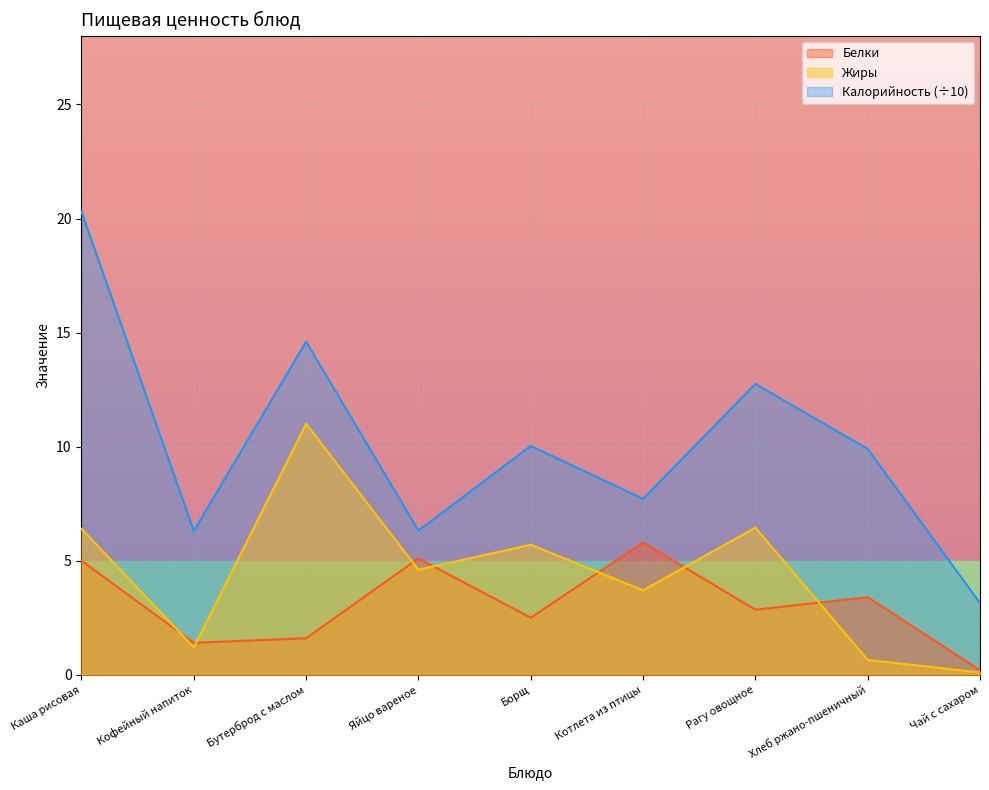

Reading left to right, transcribe all the data shown in this chart.

Калорийность: Каша рисовая=20.3	Кофейный напиток=6.3	Бутерброд с маслом=14.6	Яйцо вареное=6.3	Борщ=10.0	Котлета из птицы=7.7	Рагу овощное=12.8	Хлеб ржано-пшеничный=9.9	Чай с сахаром=3.1
Белки: Каша рисовая=5.0	Кофейный напиток=1.4	Бутерброд с маслом=1.6	Яйцо вареное=5.1	Борщ=2.5	Котлета из птицы=5.8	Рагу овощное=2.9	Хлеб ржано-пшеничный=3.4	Чай с сахаром=0.2
Жиры: Каша рисовая=6.4	Кофейный напиток=1.2	Бутерброд с маслом=11.0	Яйцо вареное=4.6	Борщ=5.7	Котлета из птицы=3.7	Рагу овощное=6.5	Хлеб ржано-пшеничный=0.7	Чай с сахаром=0.1